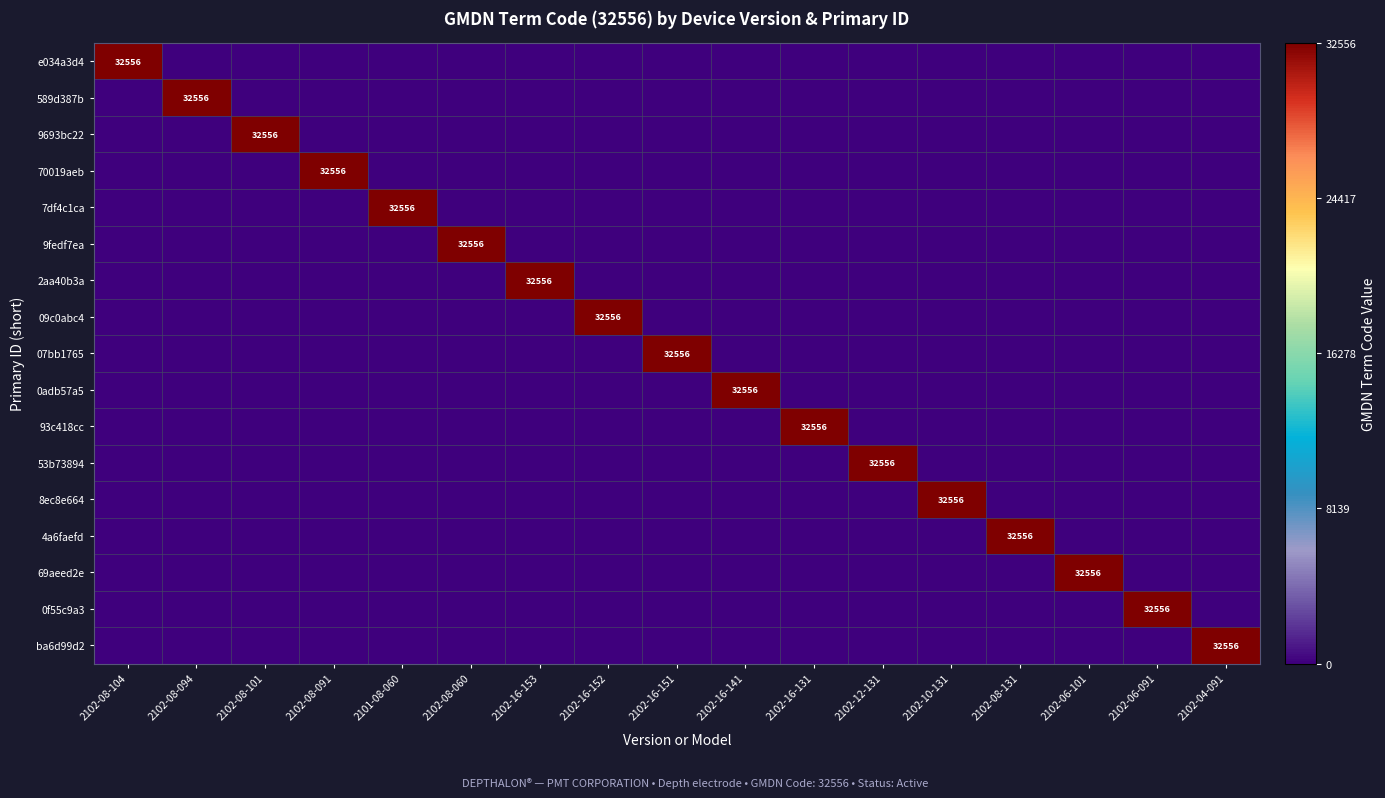

How many values in the 93c418cc series exceed 0?

1